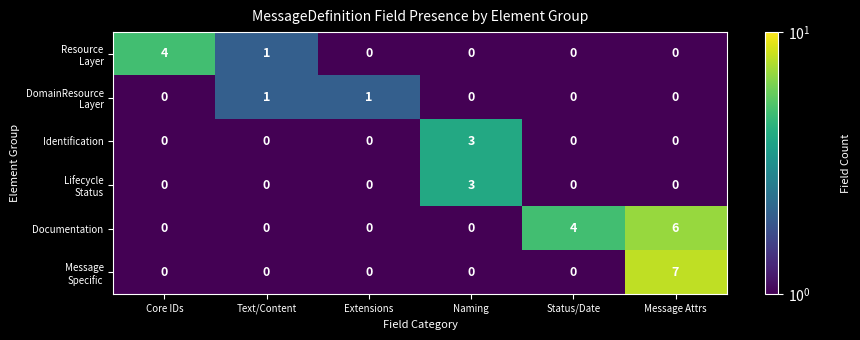

The value of Identification at Status/Date is -2. True or false?

False